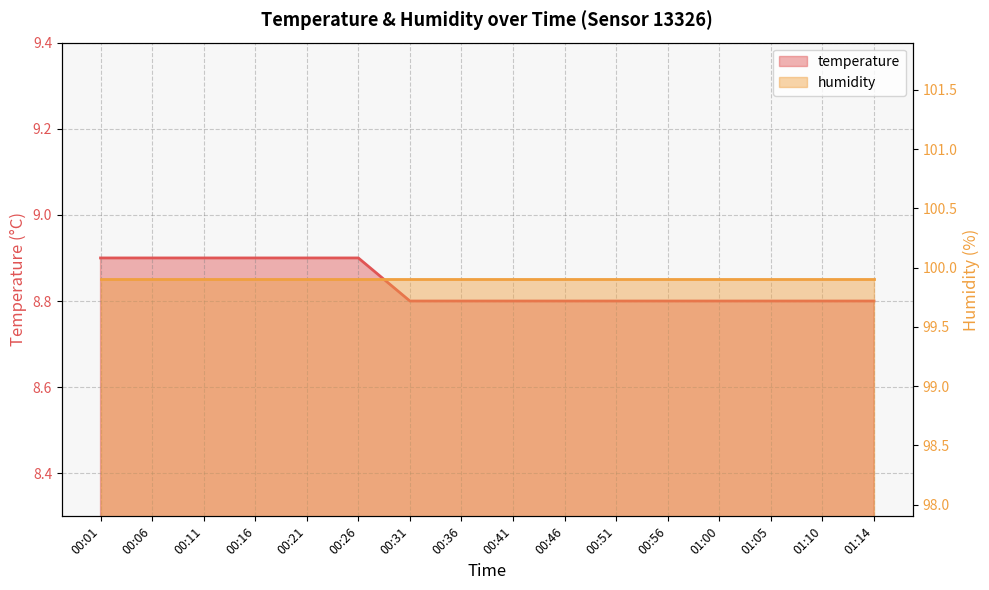

What is the minimum value shown in the chart?

8.8